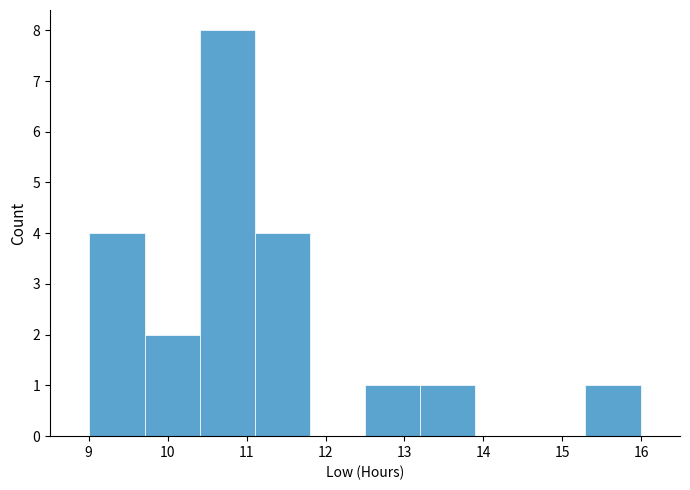

Over which range of the x-axis is the bar tallest?

10.4 to 11.1